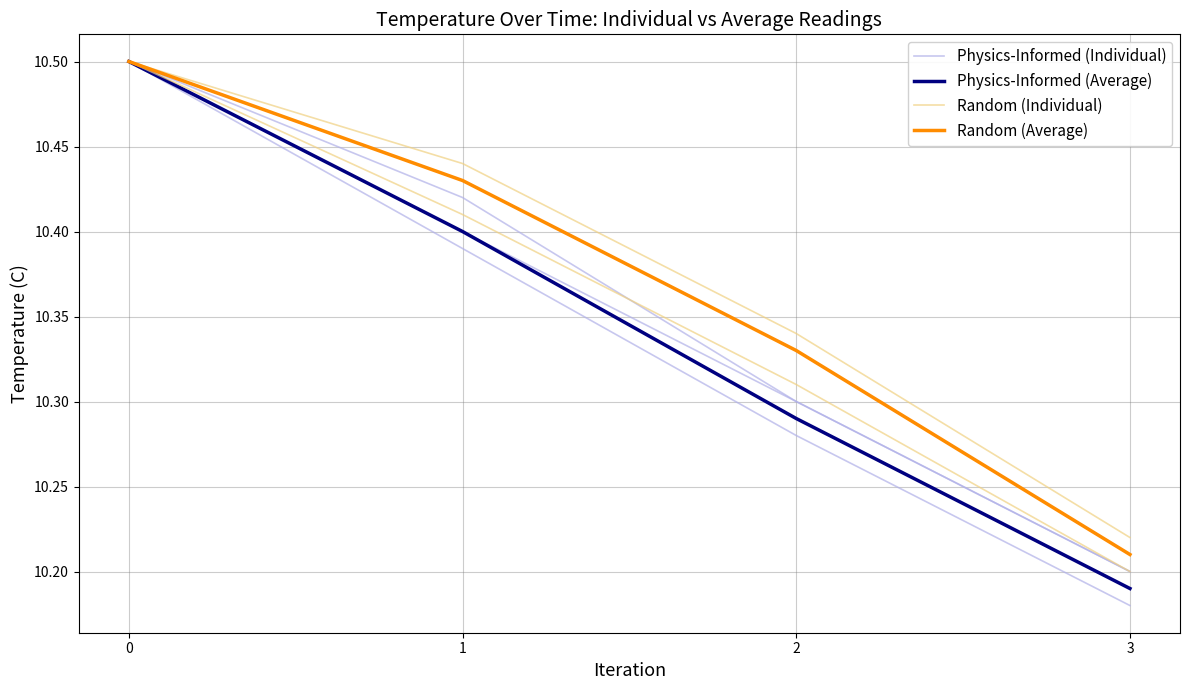

Reading left to right, transcribe all the data shown in this chart.

Physics-Informed (Individual): 0=10.5	1=10.4	2=10.3	3=10.2
Physics-Informed (Average): 0=10.5	1=10.4	2=10.3	3=10.2
Random (Individual): 0=10.5	1=10.4	2=10.3	3=10.2
Random (Average): 0=10.5	1=10.4	2=10.3	3=10.2